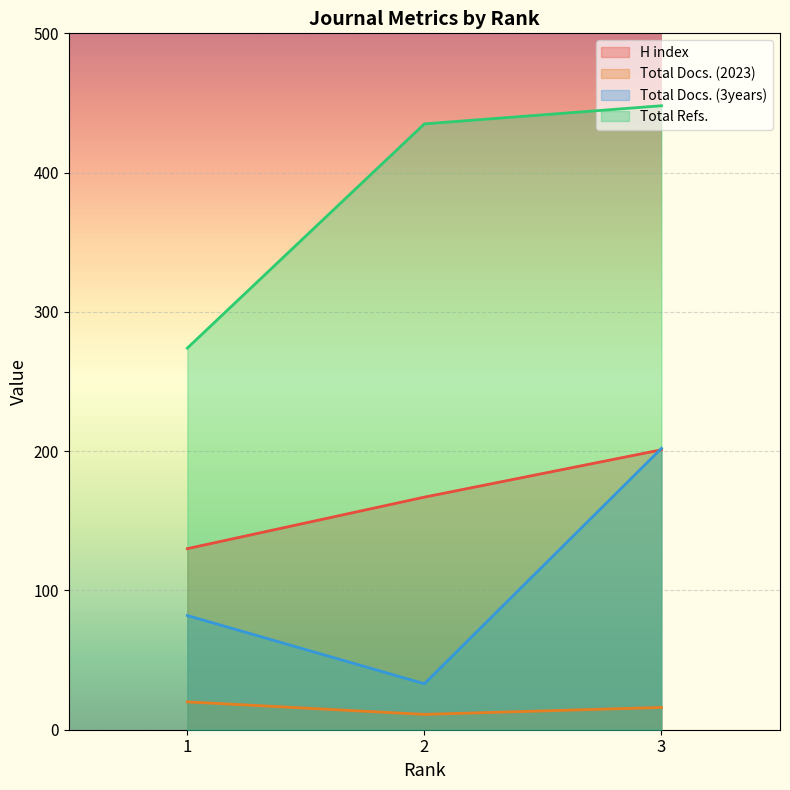

Is the value of Total Docs. (2023) at 2 greater than the value of Total Docs. (3years) at 1?

No